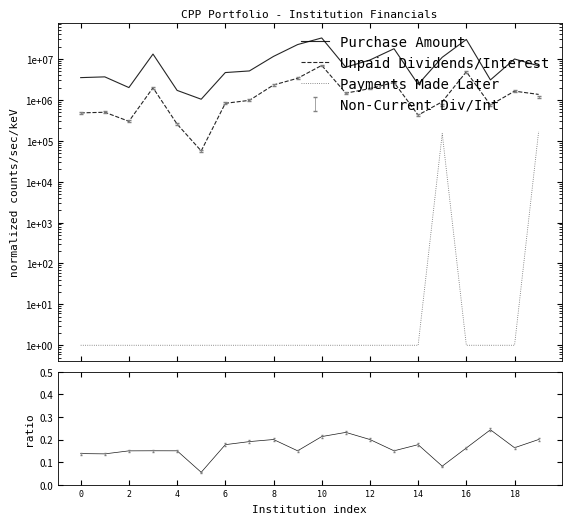

What is the minimum value shown in the chart?

0.1